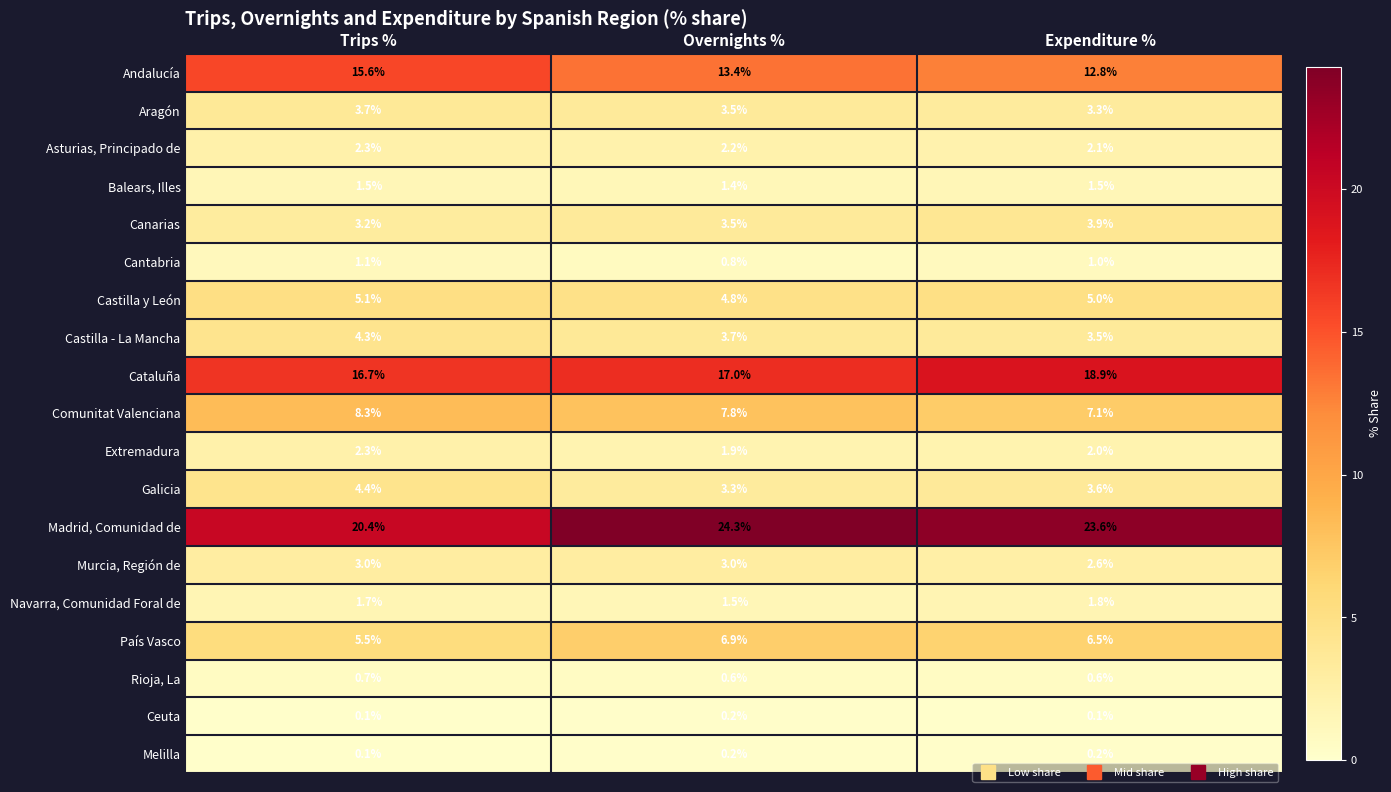

True or false: Asturias, Principado de has a value of 1.1 at Overnights %.

False